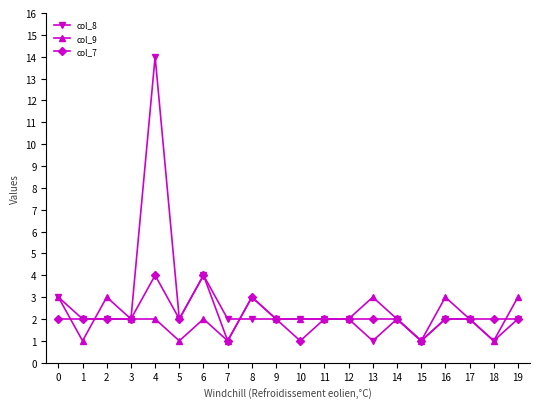

How many categories are shown in the chart?

20